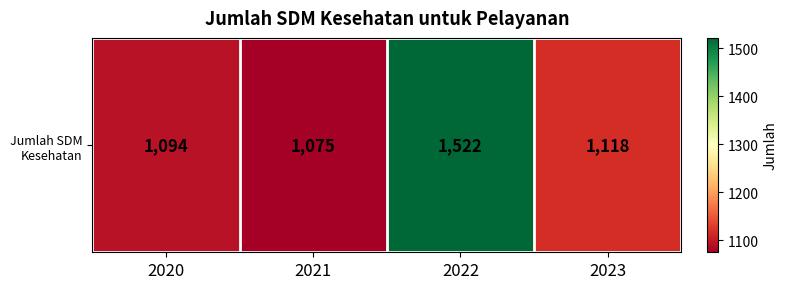

Approximately how many times larger is the value at 2022 compared to 2020?

1.4